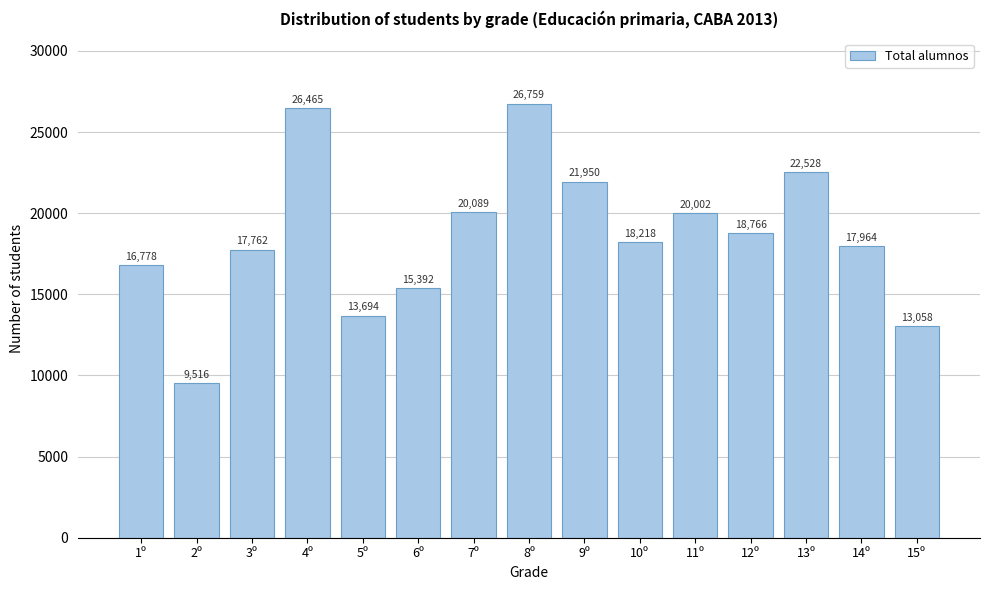

Reading right to left, what are all the values shown in this chart?

15º=13058	14º=17964	13º=22528	12º=18766	11º=20002	10º=18218	9º=21950	8º=26759	7º=20089	6º=15392	5º=13694	4º=26465	3º=17762	2º=9516	1º=16778